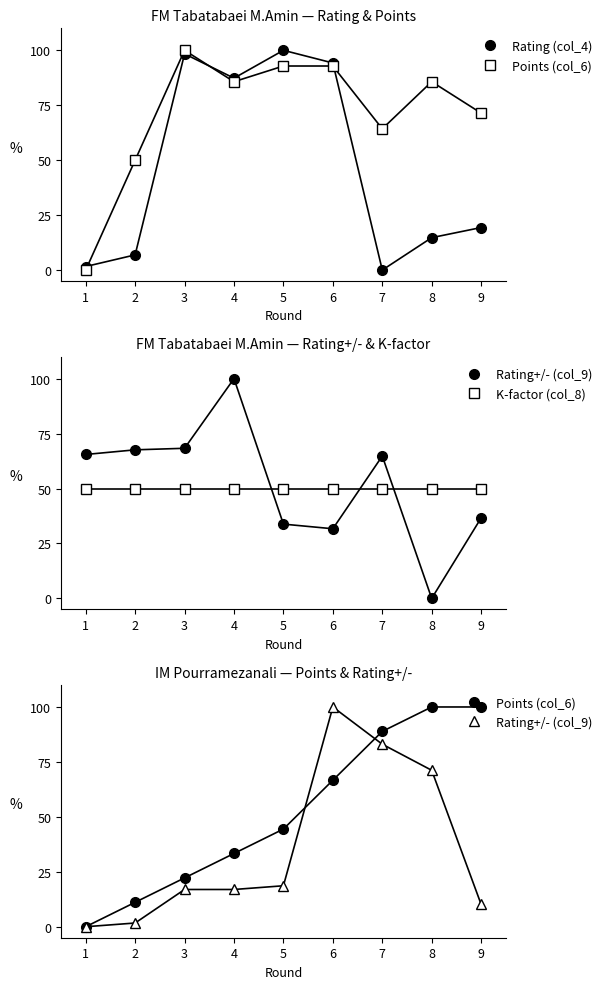

How many values in the Rating (col_4) series are below 19?

4